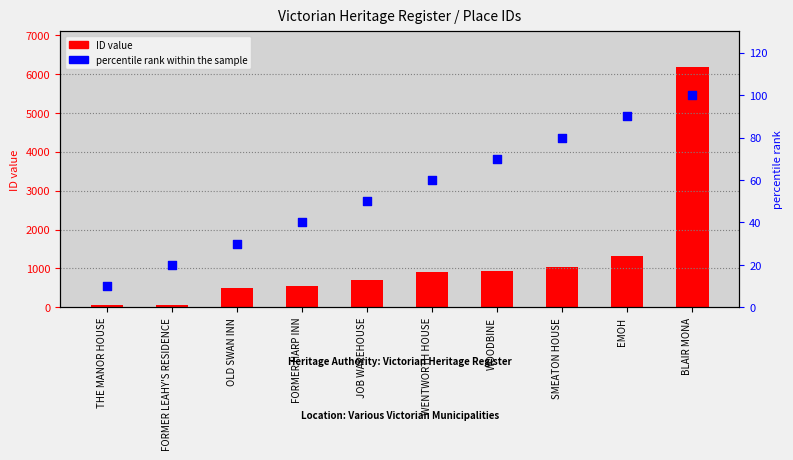

What is the total value across all series at WENTWORTH HOUSE?

979